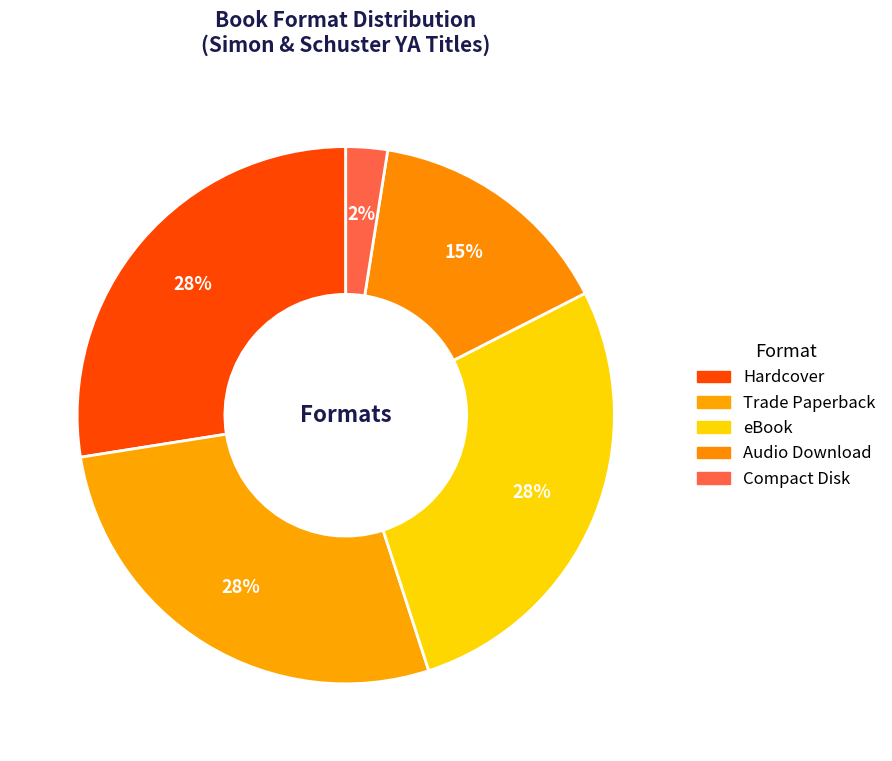

Rank the categories by value from highest to lowest.

Hardcover, Trade Paperback, eBook, Audio Download, Compact Disk